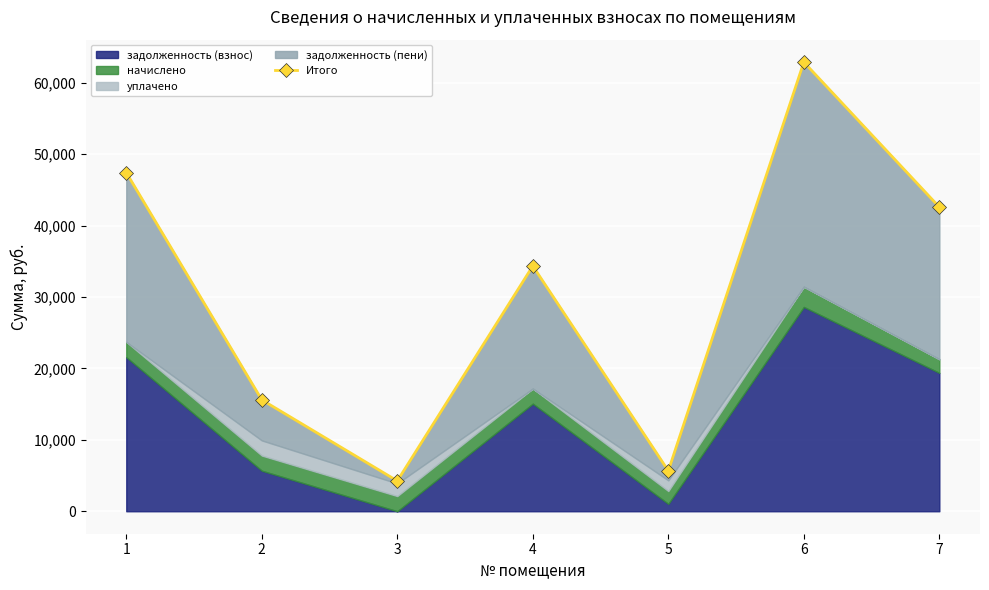

Reading left to right, list all the values displayed in this chart.

47420.3	15597.0	4251.0	34344.8	5660.5	62881.9	42583.3